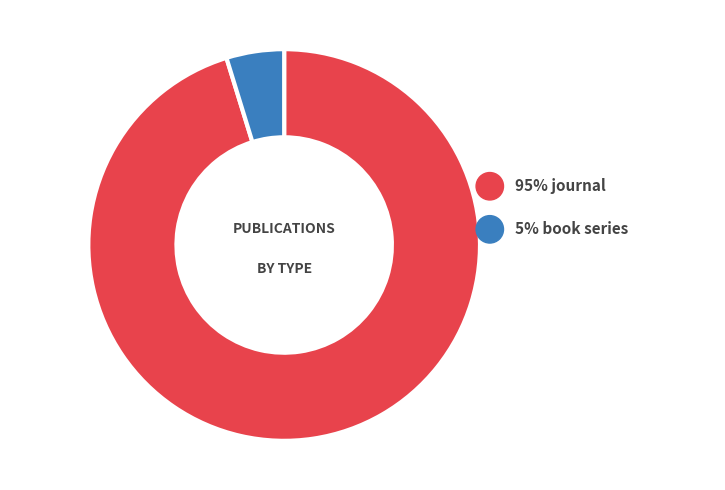

True or false: book series accounts for 17% of the total.

False